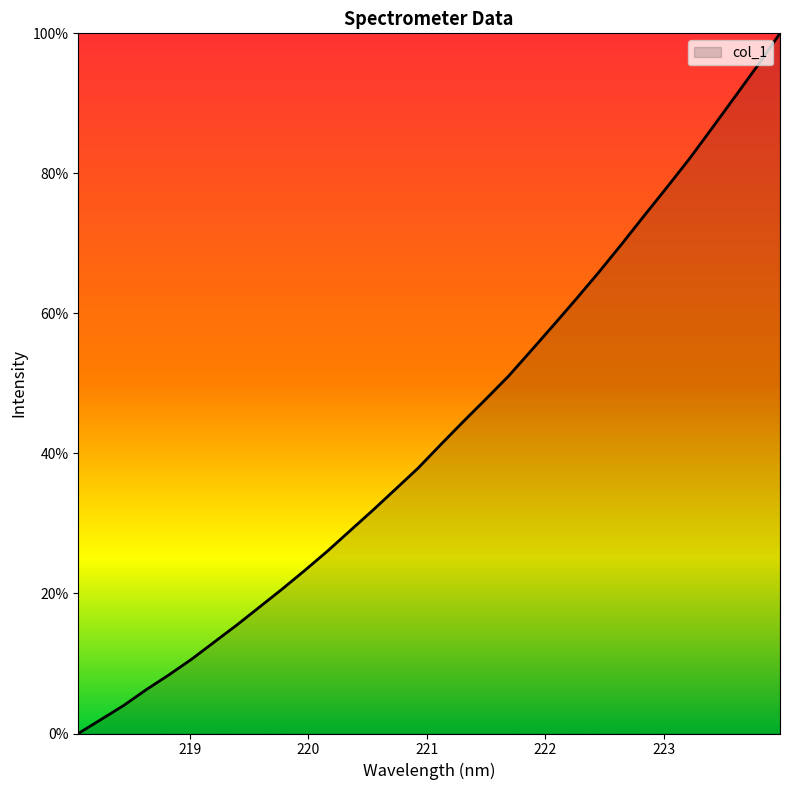

How many lines are shown in the chart?

1